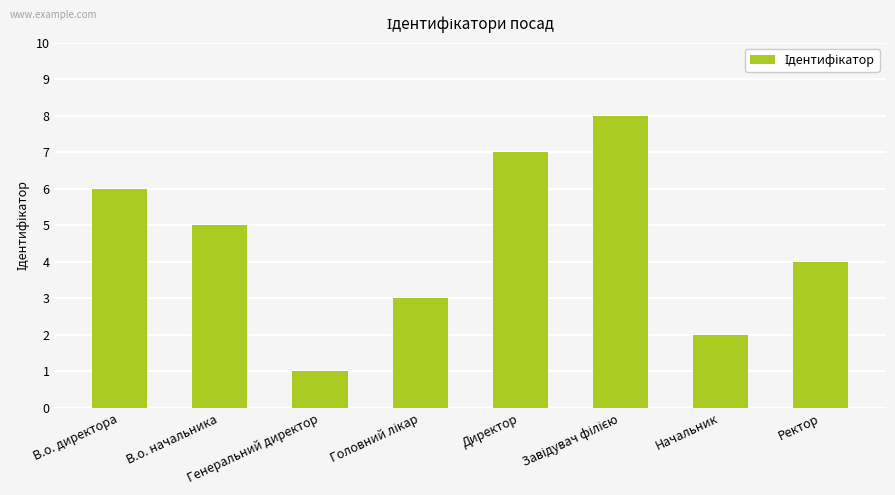

How many values are between 3 and 7?

5